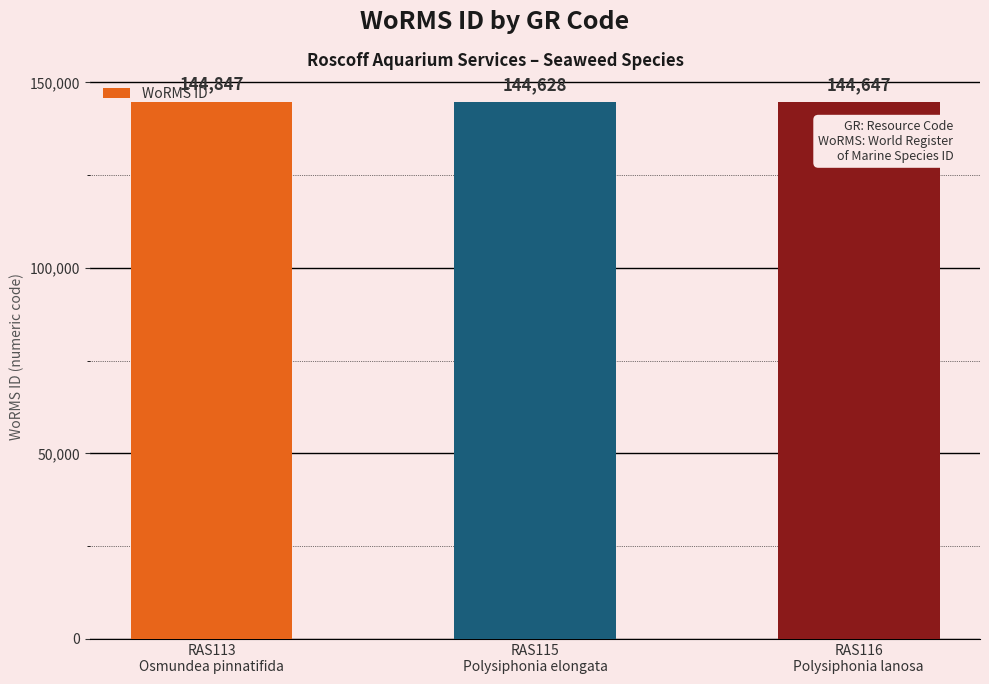

What is the smallest value displayed?

144628